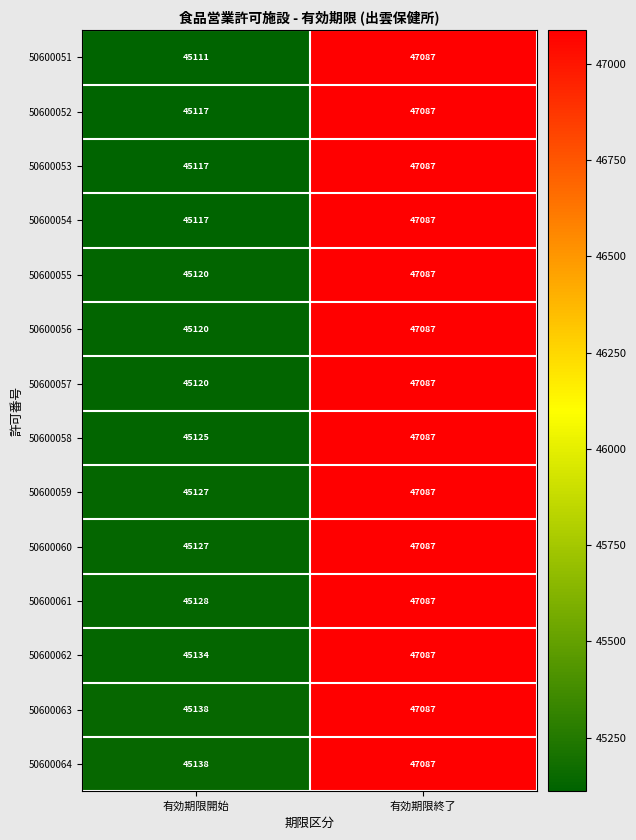

Which series changed the most between 有効期限開始 and 有効期限終了?

50600051